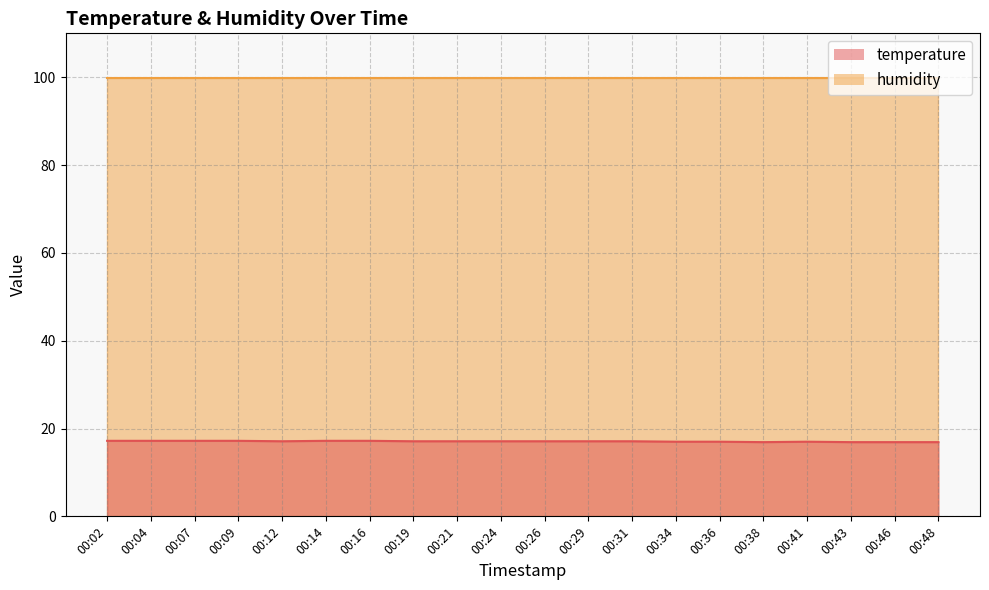

Count the values in the range 17 to 18.

16